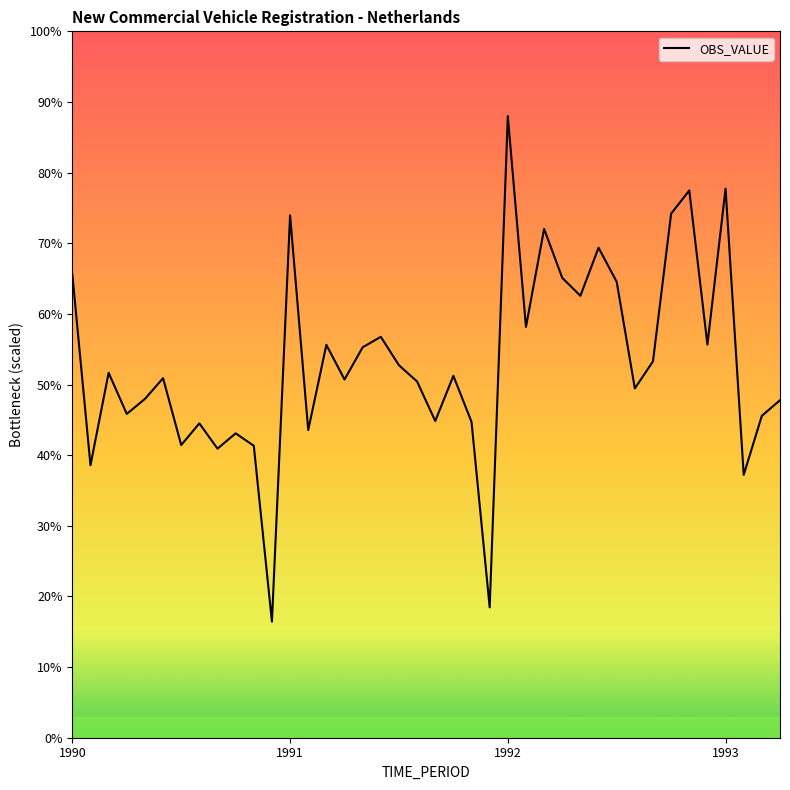

Where does the data first go above 5123?

1990